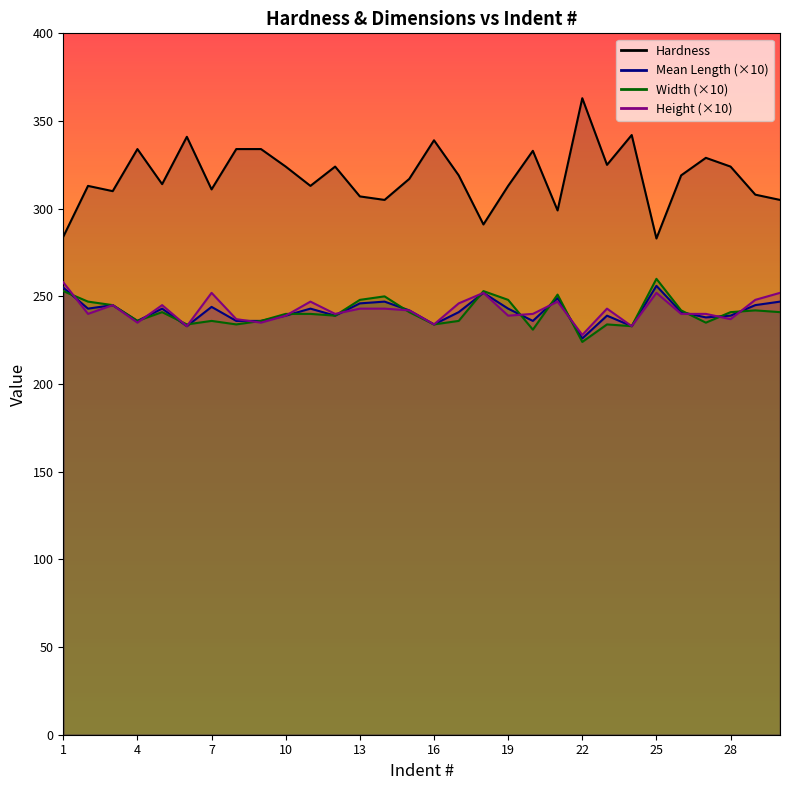

What is the maximum value shown in the chart?

363